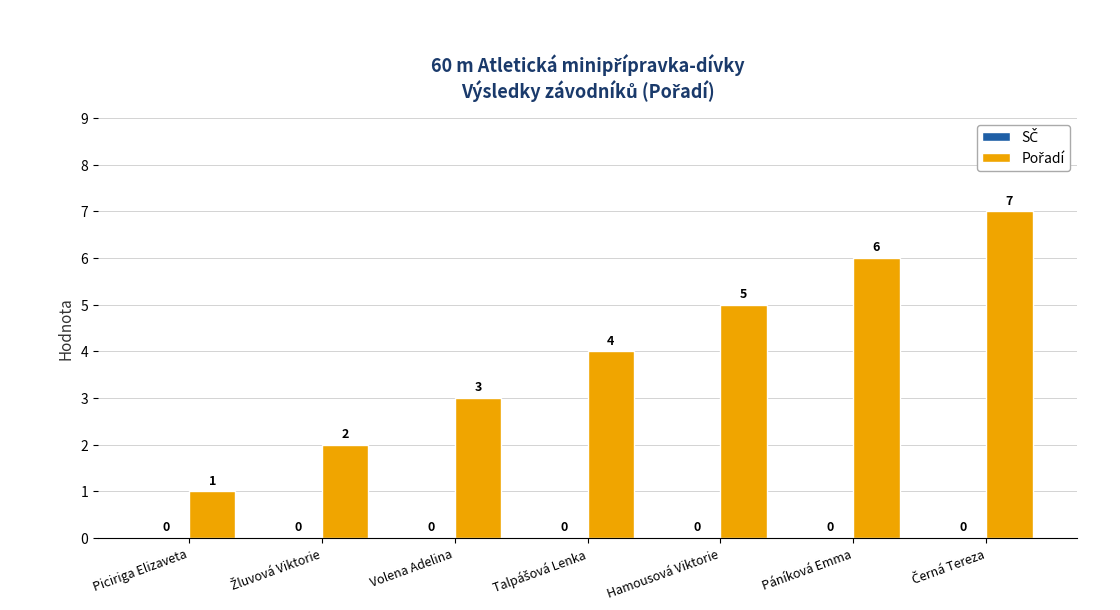

What is the value of the 7th bar from the left?

7